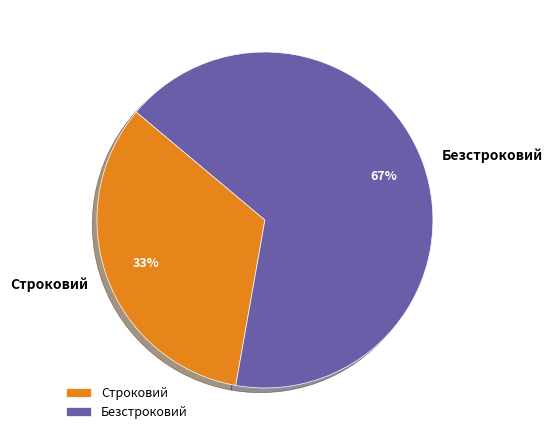

What is the ratio of the value at Строковий to the value at Безстроковий?

0.5